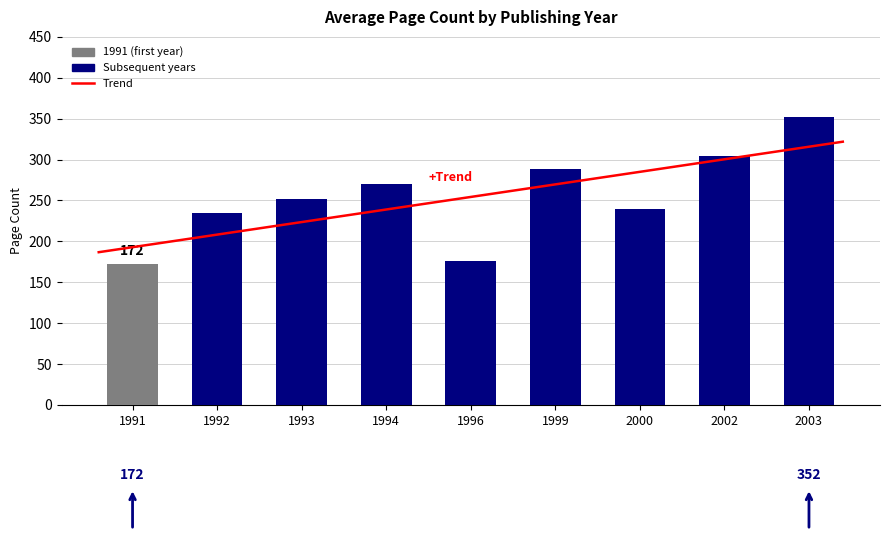

Between 2003 and 1992, which is larger?

2003